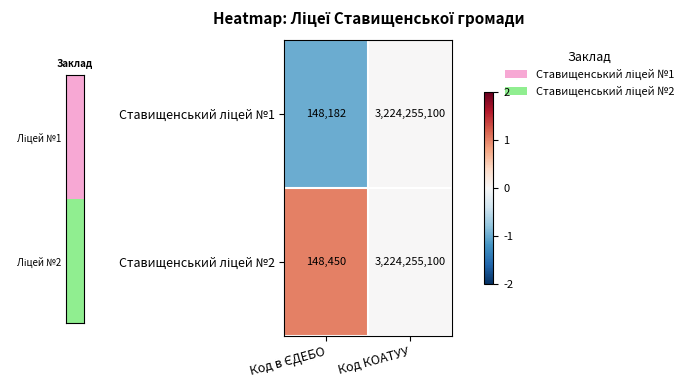

At which category is the sum across all series the highest?

Код КОАТУУ